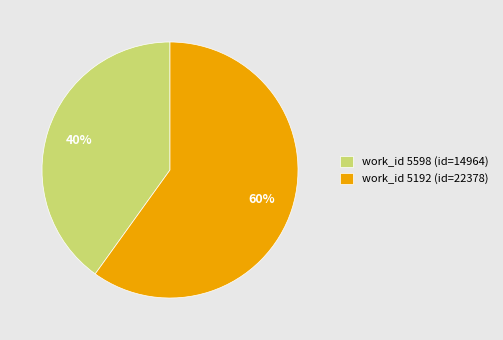

To the nearest percent, what is the difference between the largest and smallest slice percentages?

20%